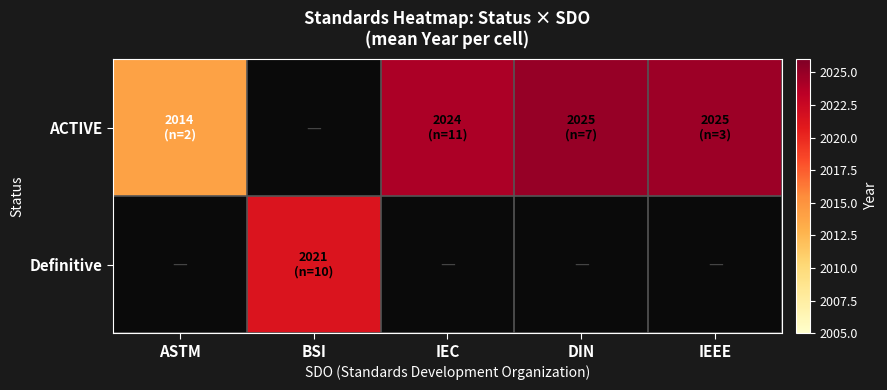

Rank the series at BSI from highest to lowest value.

Definitive, ACTIVE